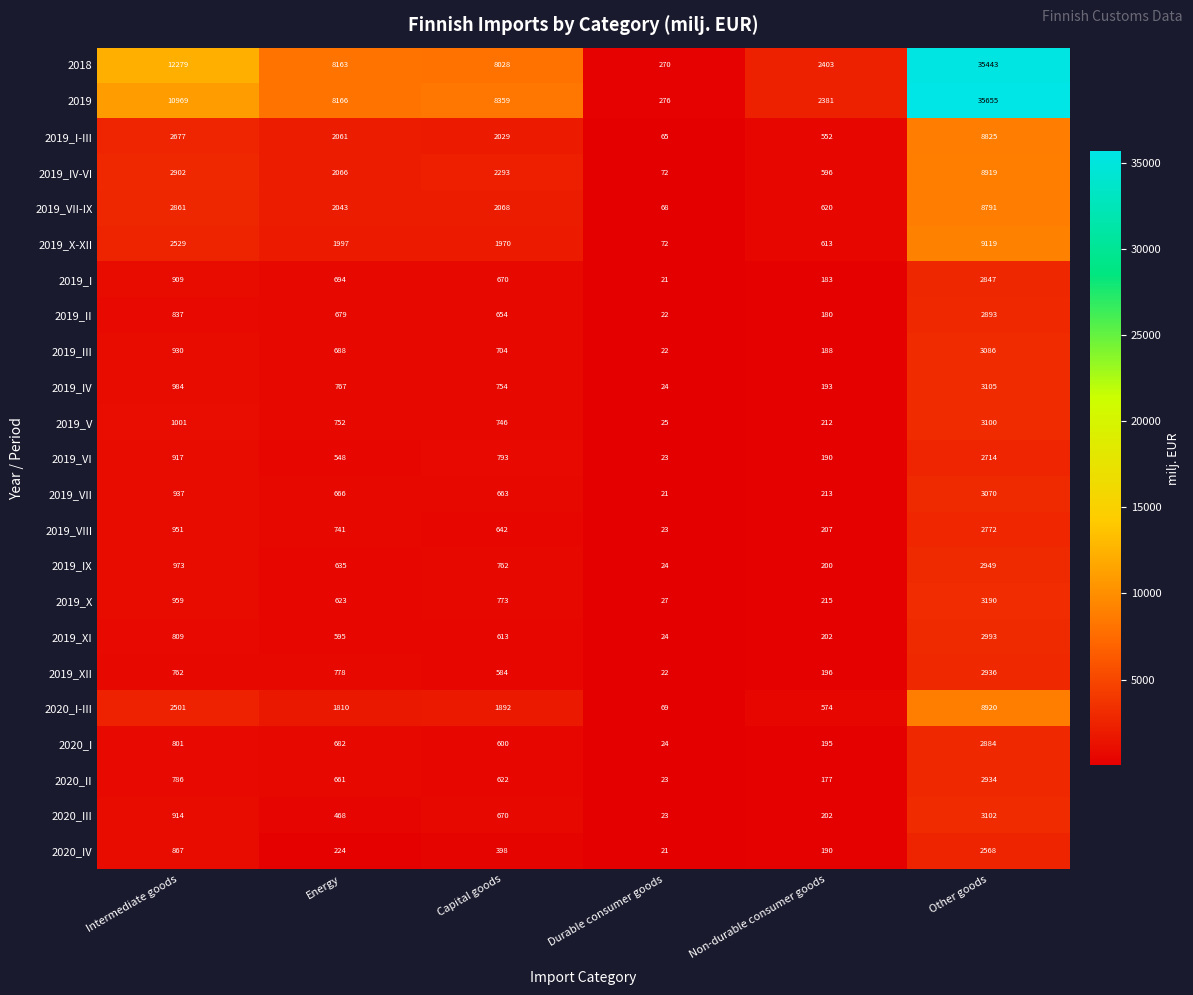

Which series has the largest range (max minus min)?

2019